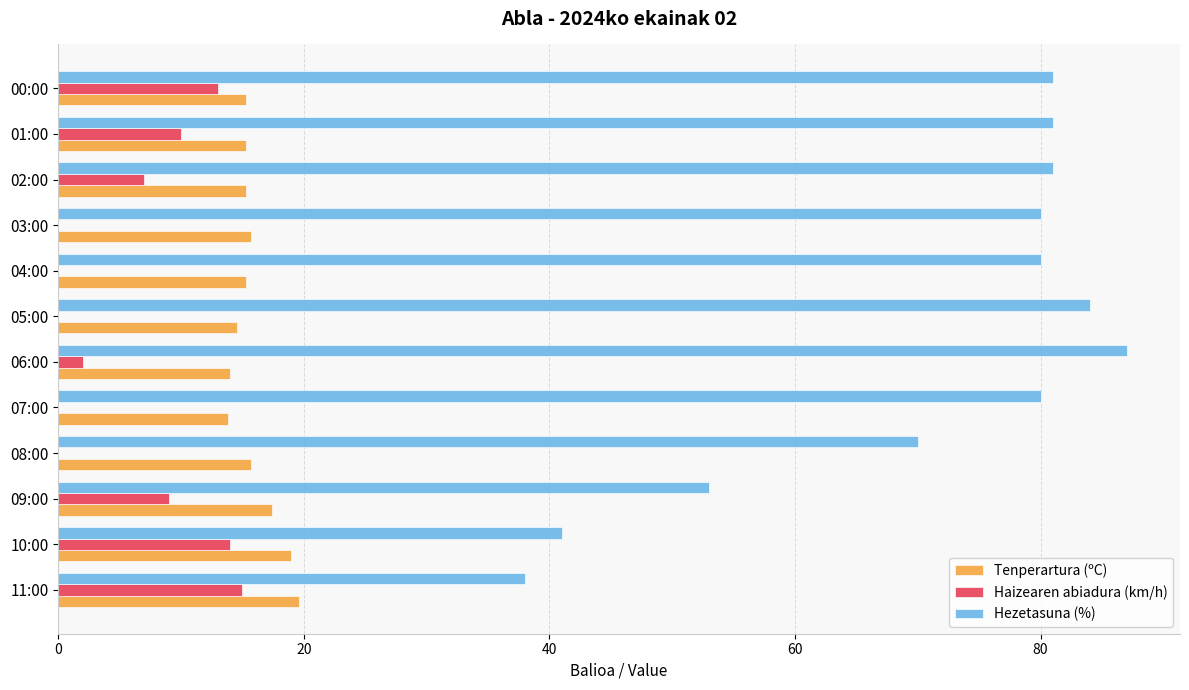

Is the value of Hezetasuna (%) at 02:00 greater than the value of Haizearen abiadura (km/h) at 05:00?

Yes